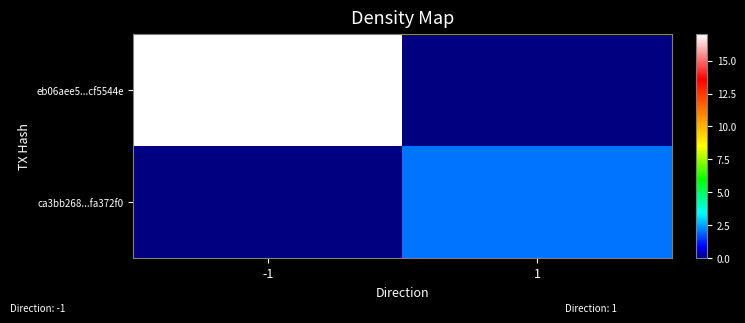

Reading right to left, list all the values displayed in this chart.

eb06aee5...cf5544e: 1=0	-1=17
ca3bb268...fa372f0: 1=2	-1=0